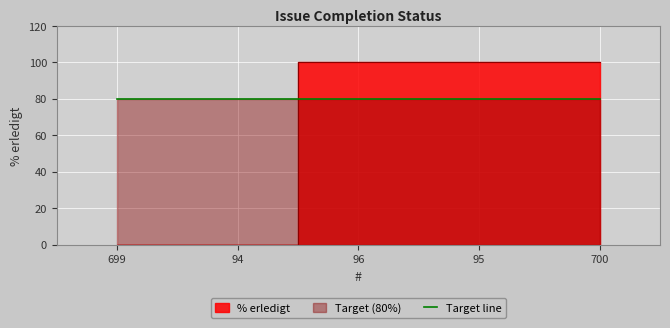

The chart shows a value of 64 at 95. True or false?

False